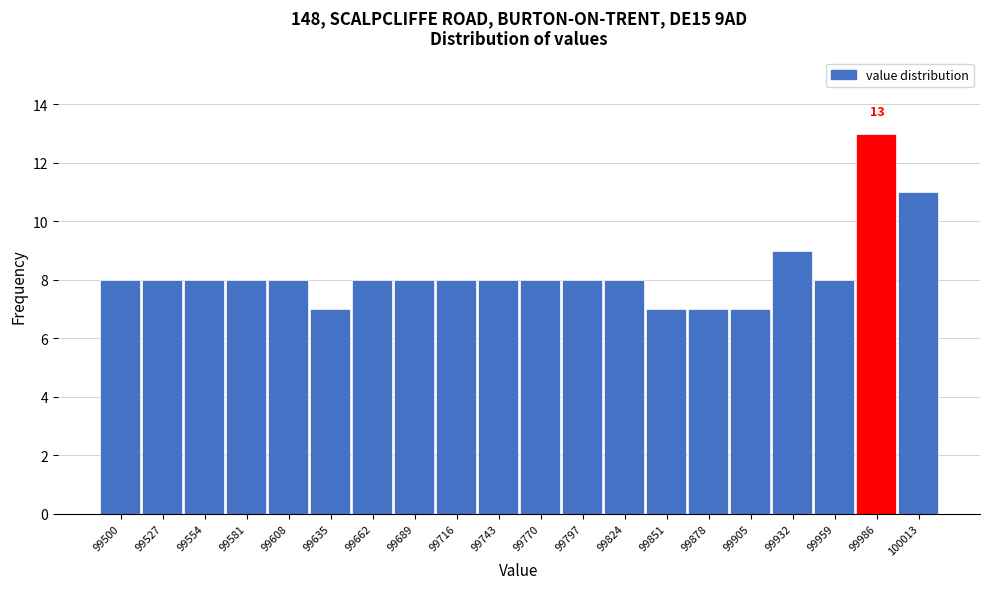

Over which range of the x-axis is the bar tallest?

99975 to 100000